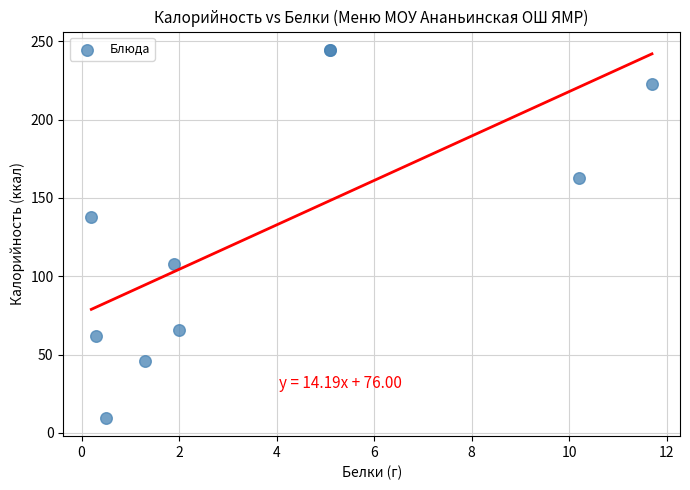

What Y value in the scatter plot is closest to 127?

138.0